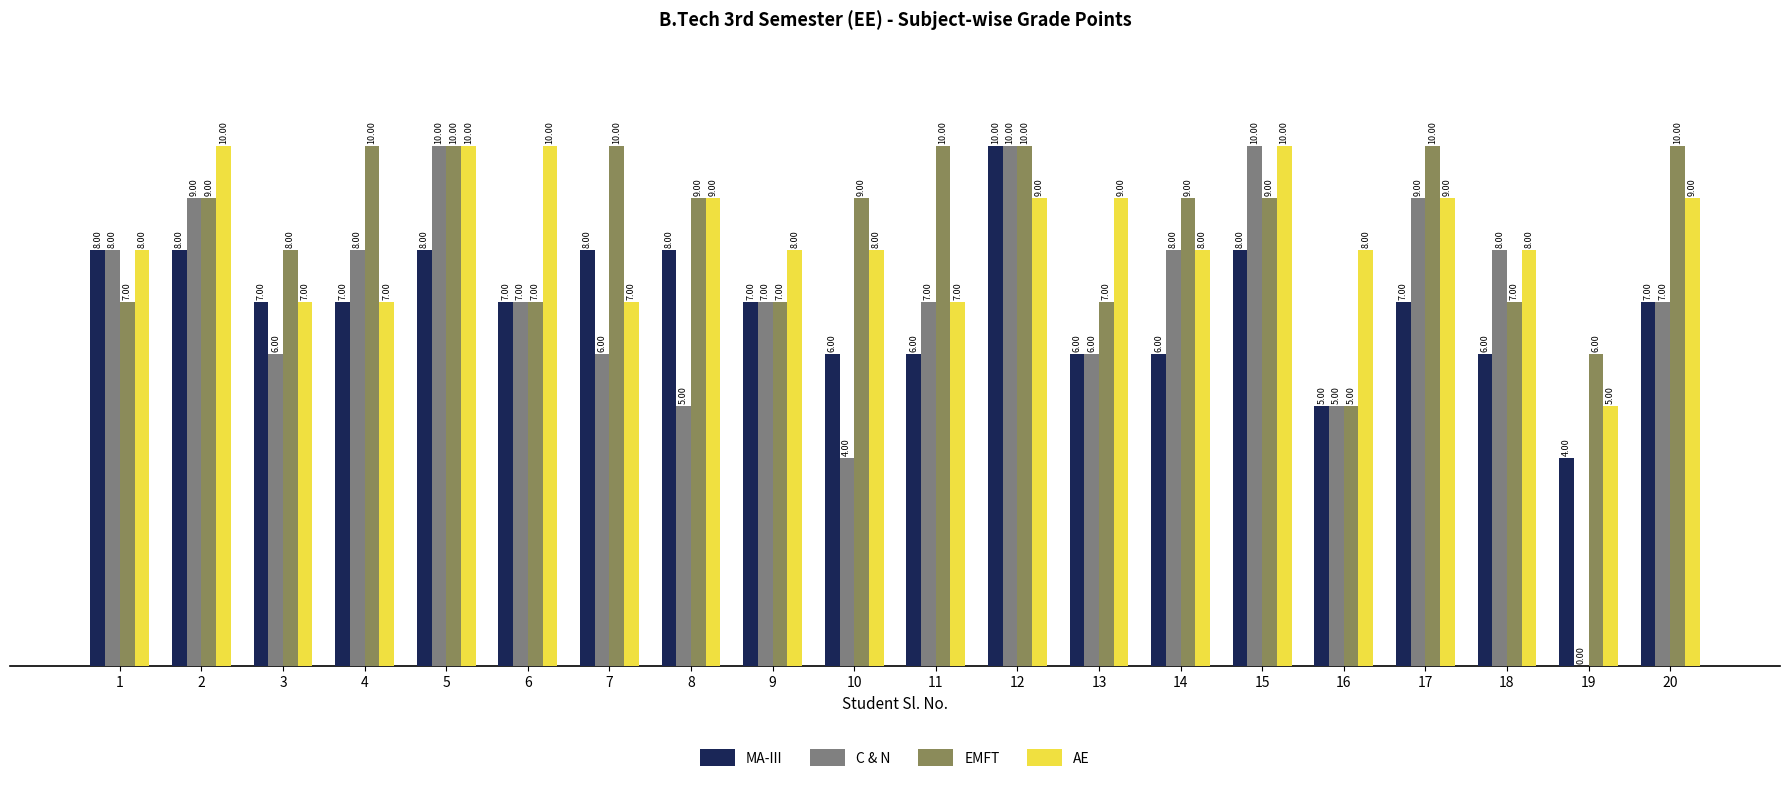

Which series changed the most between 2 and 12?

MA-III